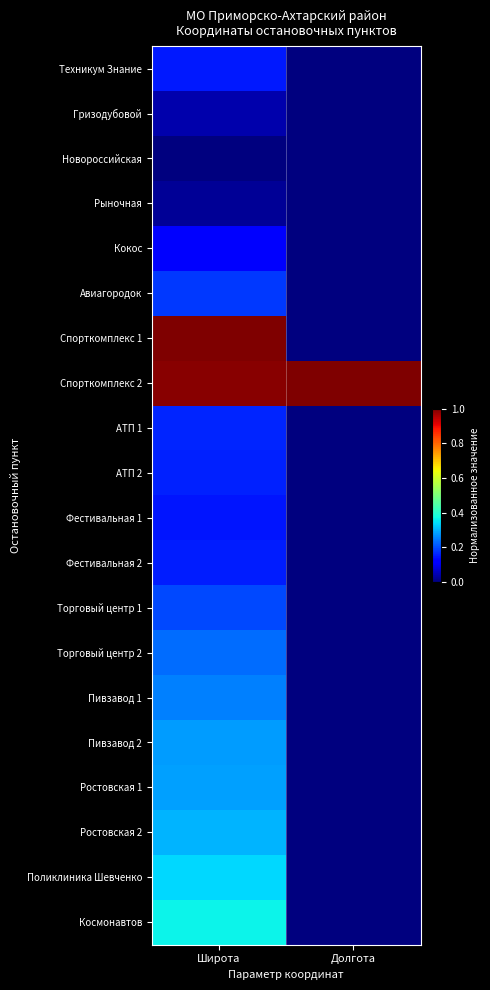

How many data points does each series have?

2